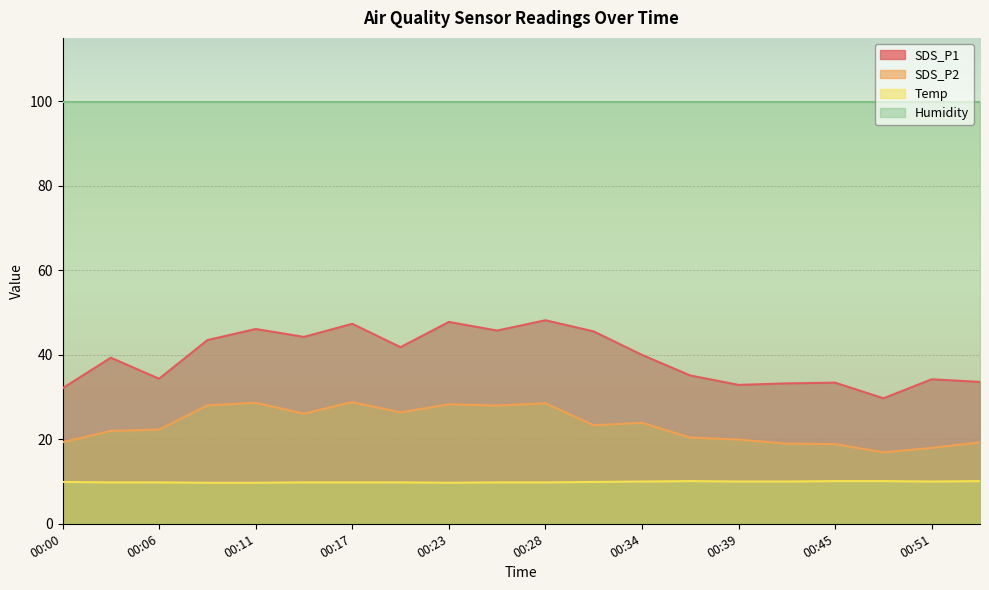

Count the Temp values in the range 9 to 10.

16